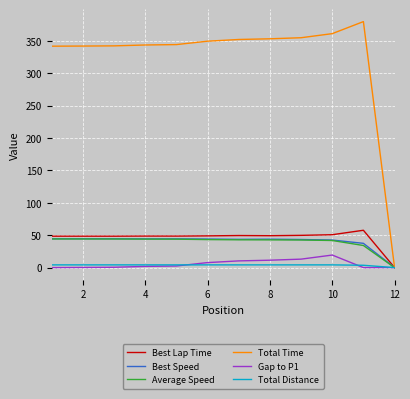

Which series has the widest spread of values?

Total Time